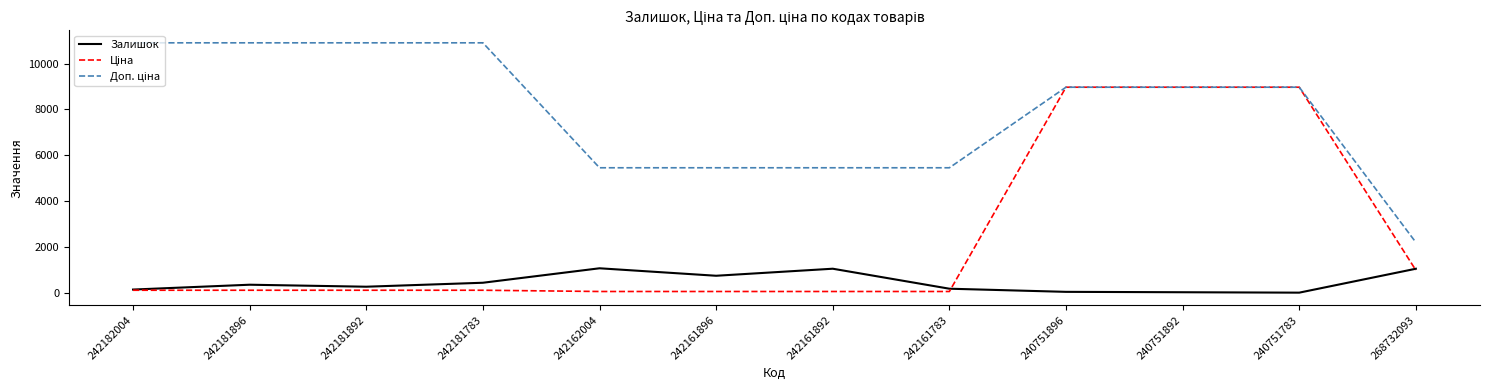

What is the maximum value shown in the chart?

10903.0